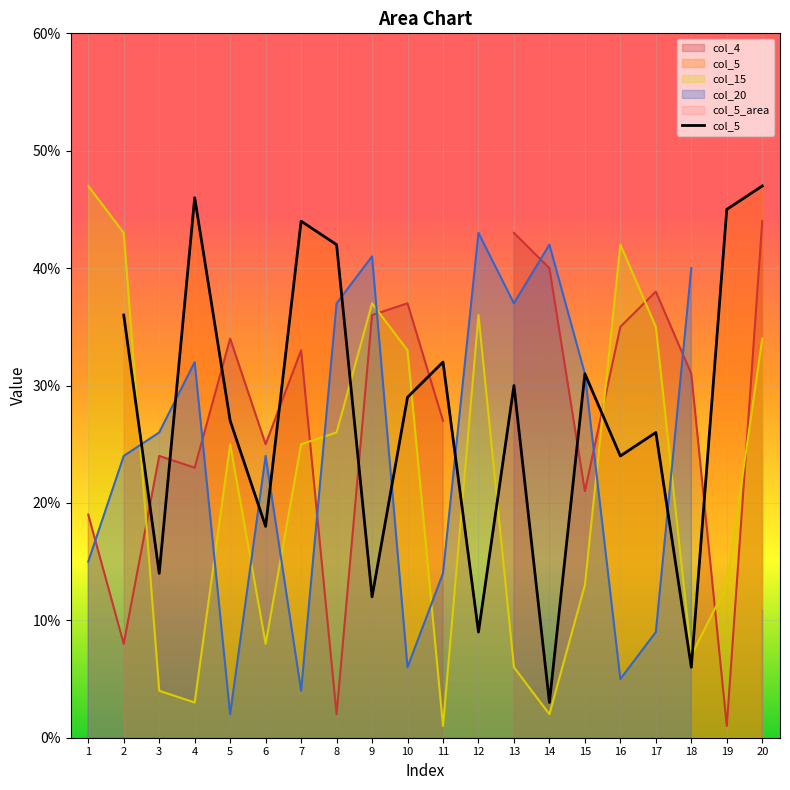

How many positive values are there?

19